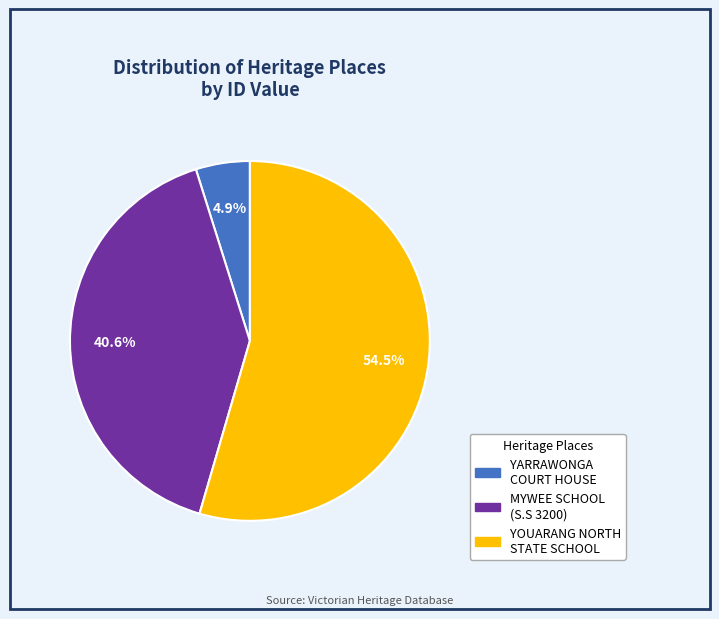

Is the sum of YOUARANG NORTH STATE SCHOOL and YARRAWONGA COURT HOUSE greater than half?

Yes